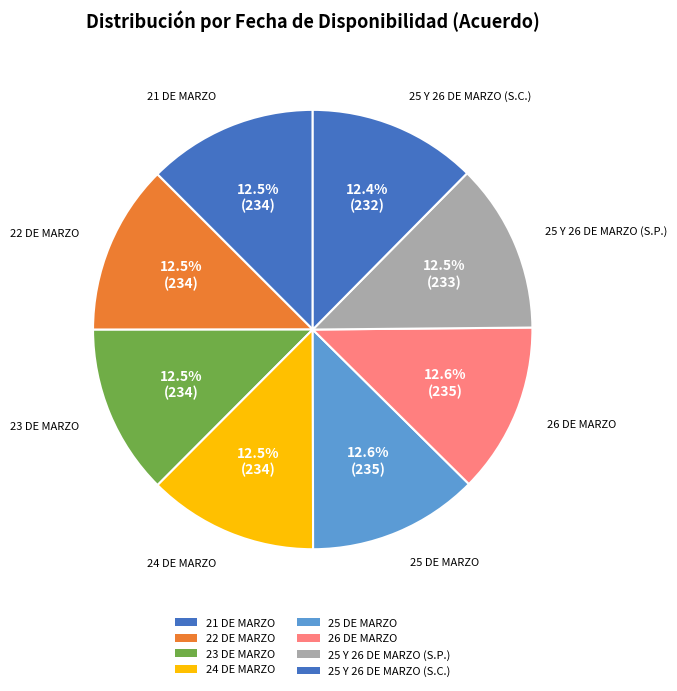

Rank the categories by value from highest to lowest.

25 DE MARZO, 26 DE MARZO, 21 DE MARZO, 22 DE MARZO, 23 DE MARZO, 24 DE MARZO, 25 Y 26 DE MARZO (S.P.), 25 Y 26 DE MARZO (S.C.)